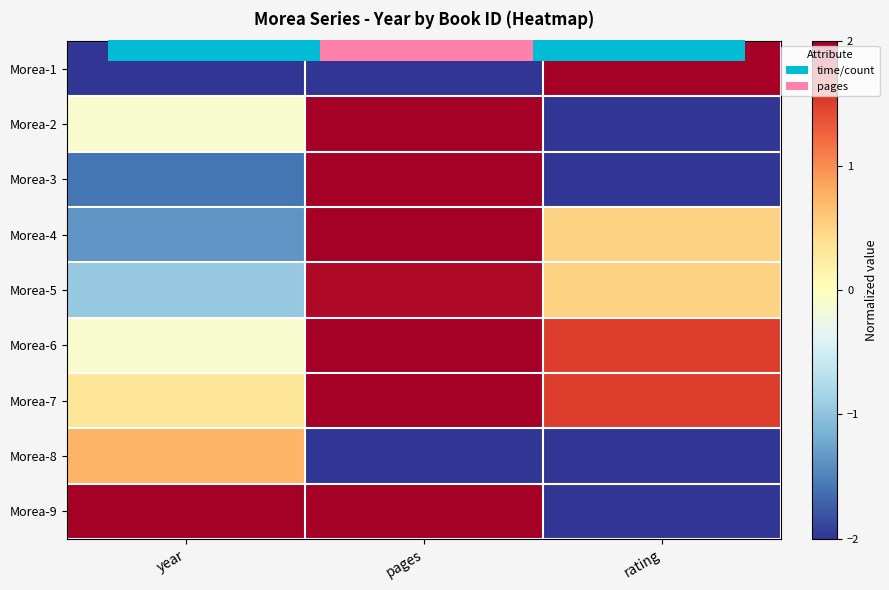

What is the approximate value of Morea-8 at year?

0.7